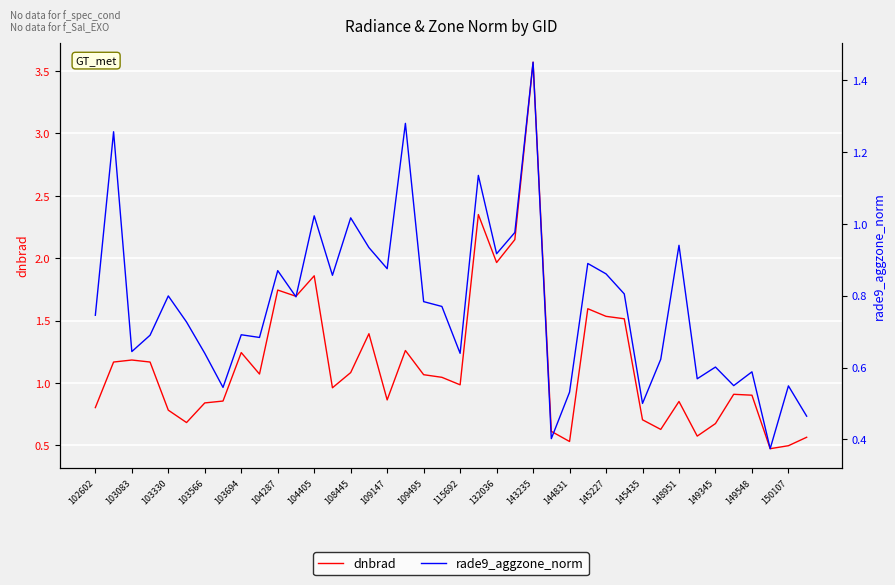

At 102602, list the series in order from smallest to largest.

rade9_aggzone_norm, dnbrad